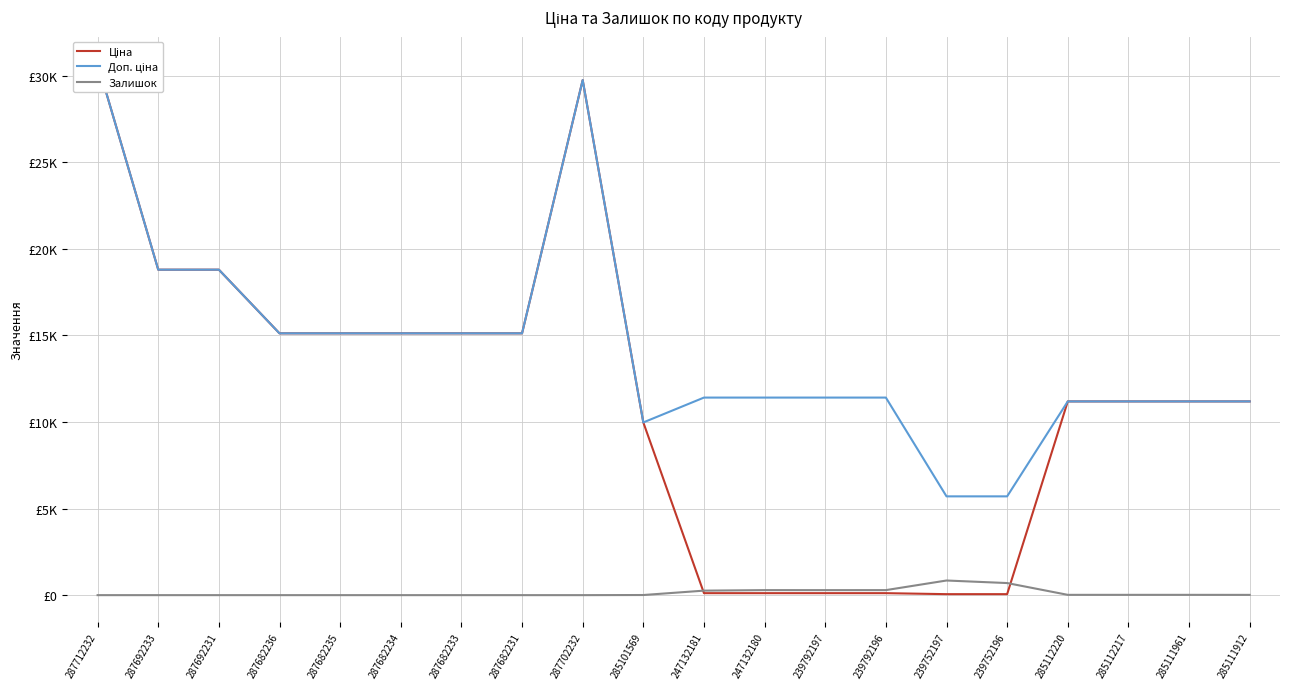

Reading left to right, transcribe all the data shown in this chart.

Ціна: 30717.1	18796.8	18796.8	15120.0	15120.0	15120.0	15120.0	15120.0	29747.2	9975.0	114.1	114.1	114.1	114.1	57.0	57.0	11188.2	11188.2	11188.2	11188.2
Доп. ціна: 30717.1	18796.8	18796.8	15120.0	15120.0	15120.0	15120.0	15120.0	29747.2	9975.0	11410.0	11410.0	11410.0	11410.0	5705.0	5705.0	11188.2	11188.2	11188.2	11188.2
Залишок: 0.0	0.0	0.0	0.0	0.0	0.0	0.0	0.0	0.0	7.0	260.0	290.0	289.0	290.0	845.0	698.0	17.0	17.0	17.0	15.0